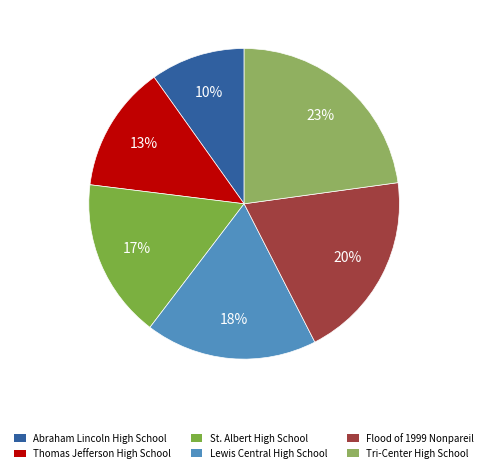

Which slice is the largest?

Tri-Center High School